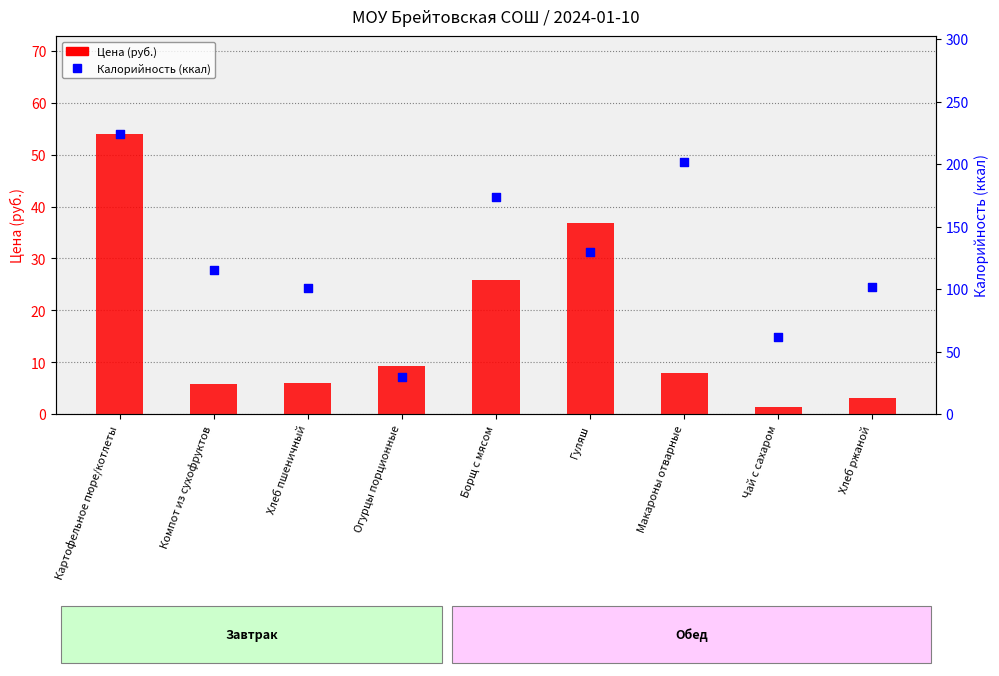

Which series has the largest total across all categories?

Калорийность (ккал)